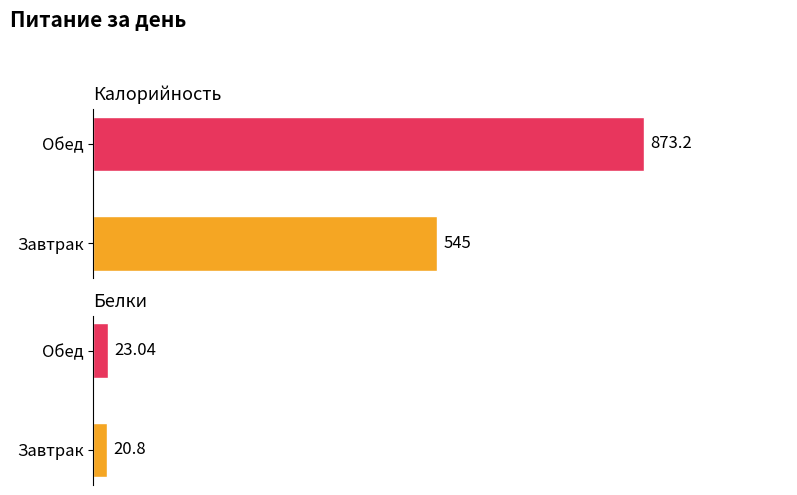

What is the difference between the highest and lowest values at Завтрак?

524.2